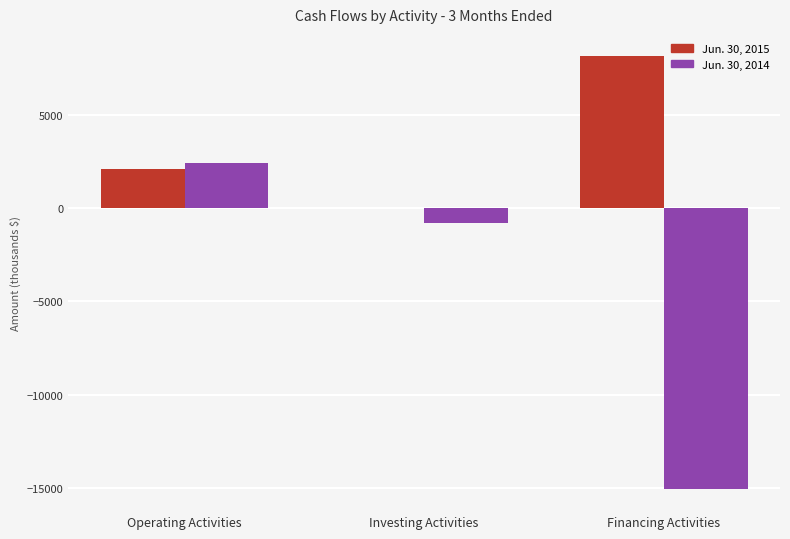

Is the value of Jun. 30, 2015 at Operating Activities greater than the value of Jun. 30, 2014 at Financing Activities?

Yes